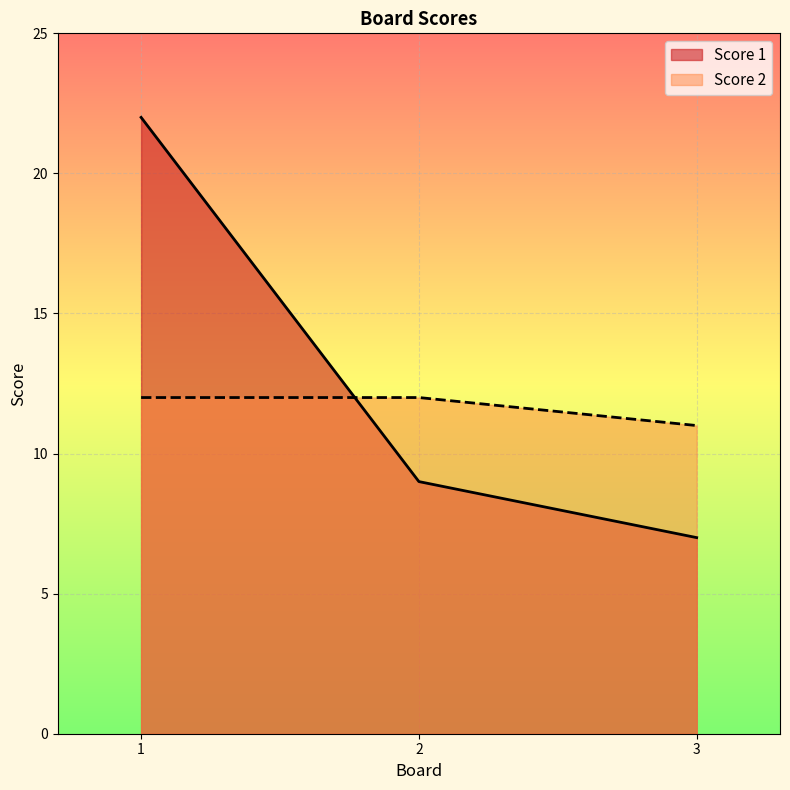

What is the total value across all series at 2?

21